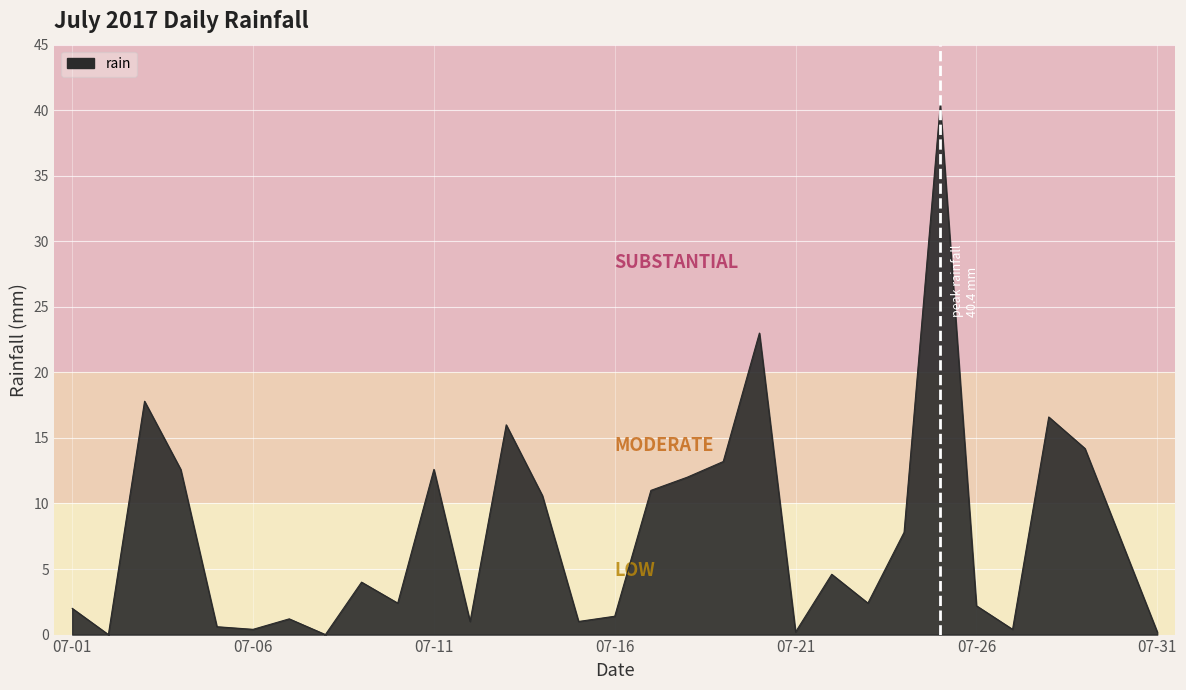

What is the greatest value displayed?

40.4